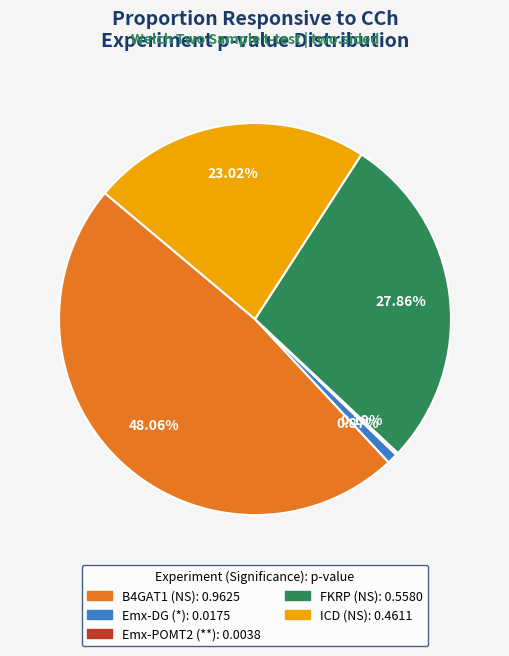

True or false: Emx-DG accounts for 13% of the total.

False